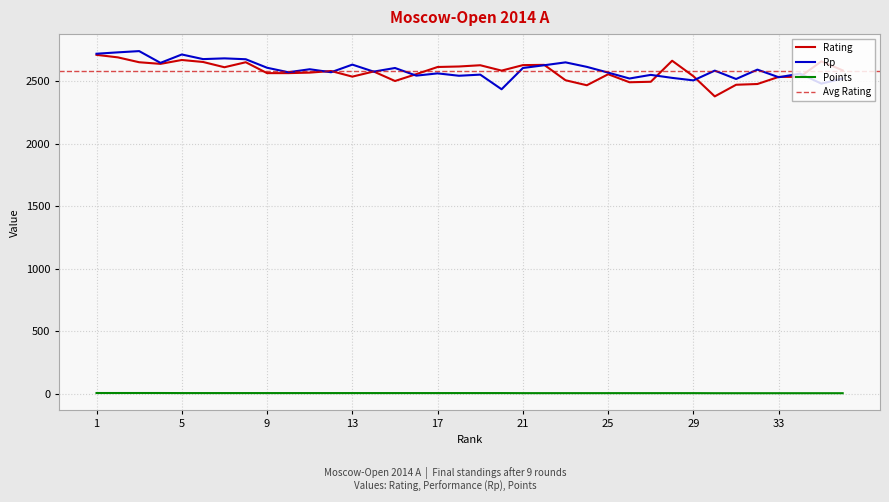

How many lines are shown in the chart?

3